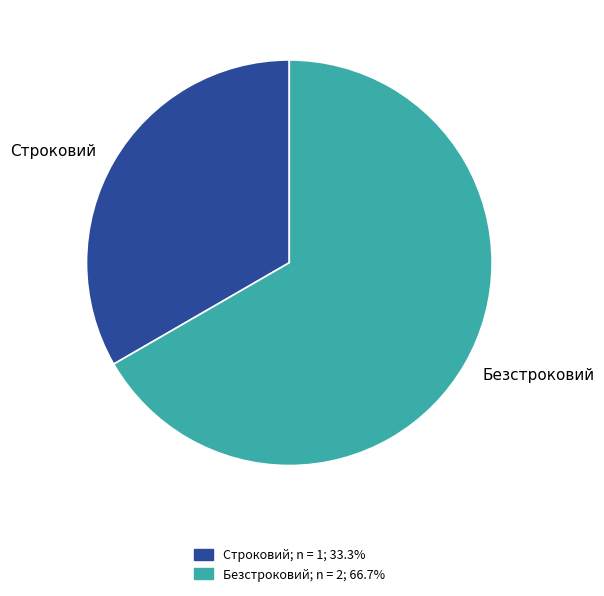

Between Безстроковий and Строковий, which is larger?

Безстроковий